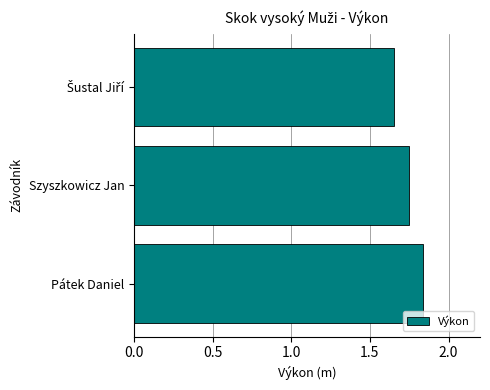

Which category has the highest value across all series?

Pátek Daniel